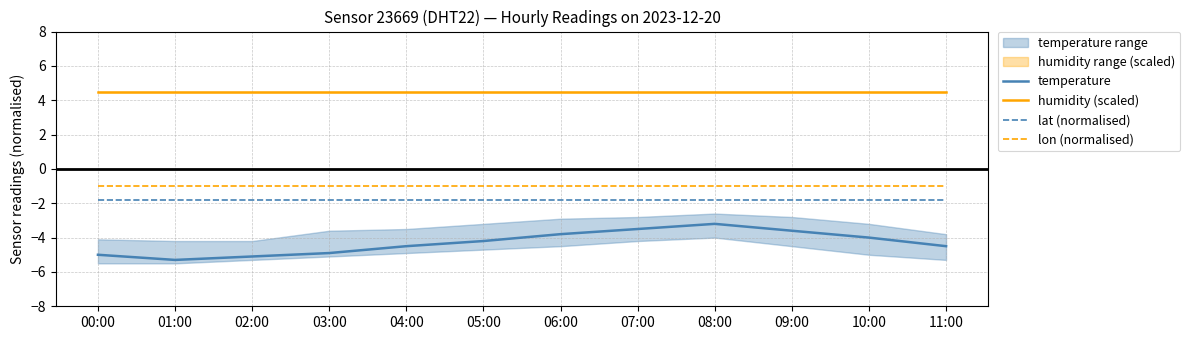

What is the minimum value for humidity (scaled)?

4.5